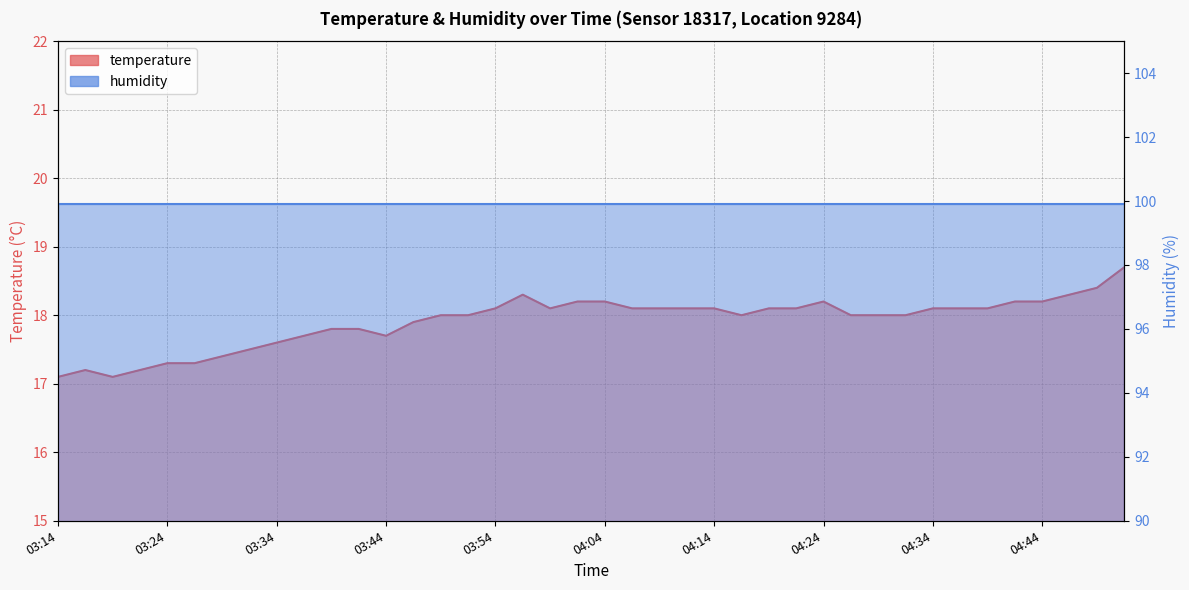

At 04:04, list the series in order from smallest to largest.

temperature_line, humidity_line